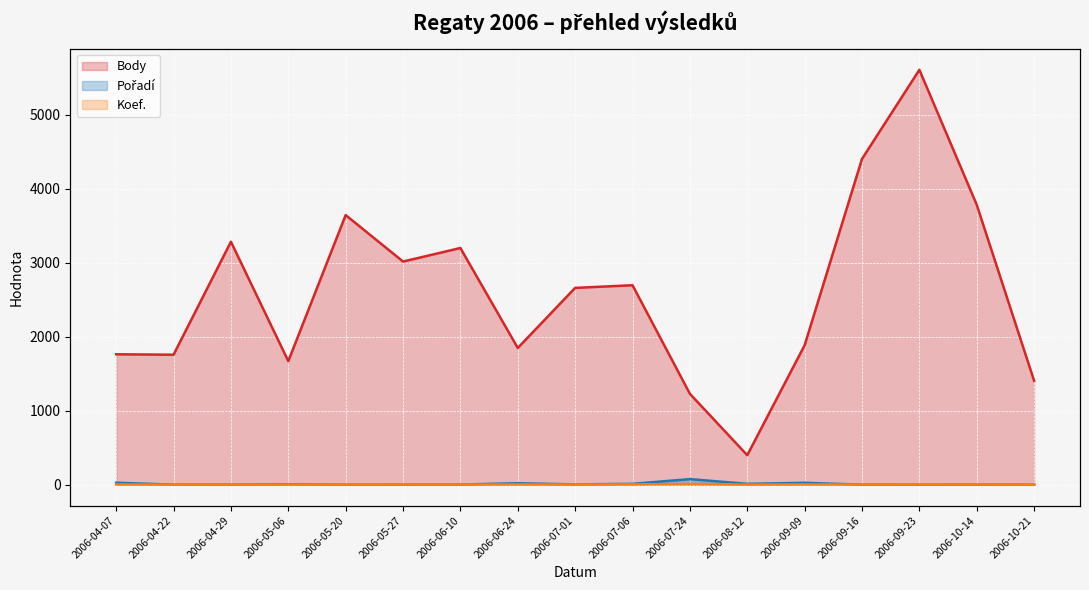

Count the number of categories in the chart.

17